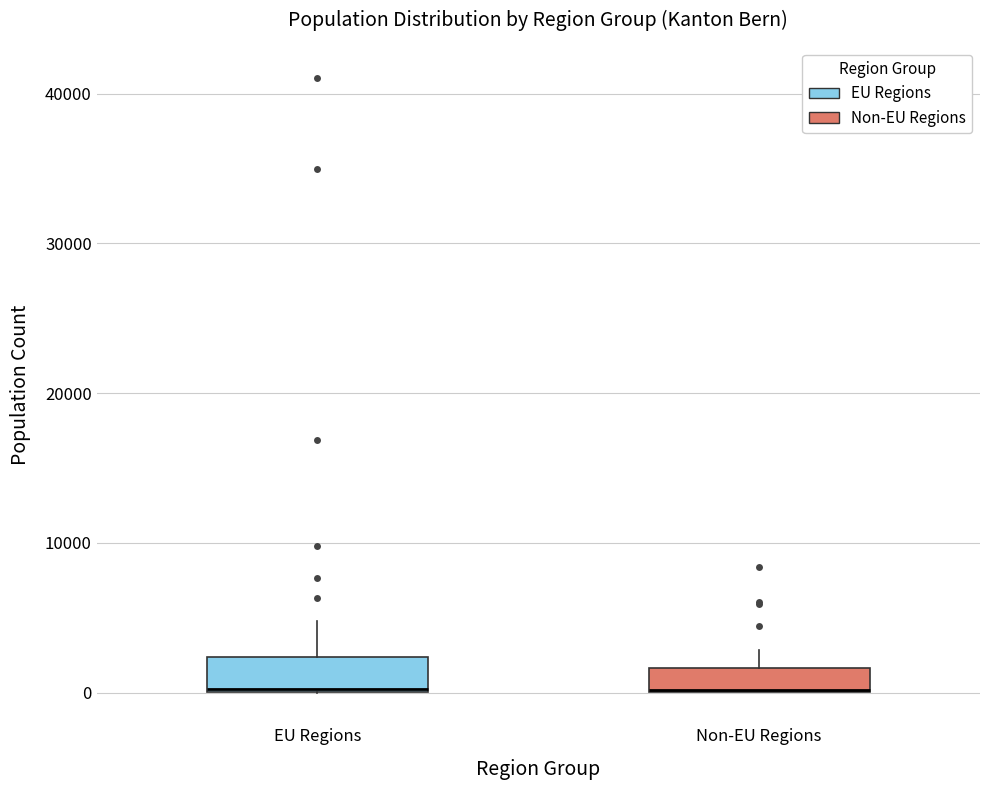

Reading left to right, read every box against the y-axis: the position of its median line, the range the box covers, and the ends of its whiskers. The values are not printed on the chart, so give them approximately, as read against the axis.

EU Regions: median 0, box 0 to 2000, whiskers 0 to 5000
Non-EU Regions: median 0 (drawn on the box's lower edge), box 0 to 2000, whiskers 0 to 3000